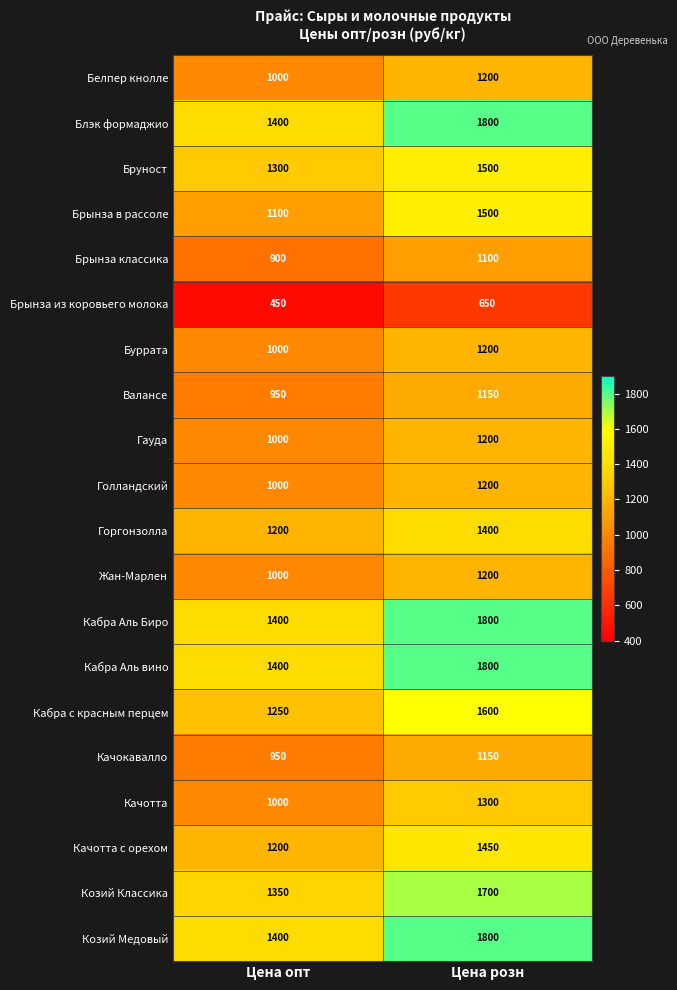

At which category is the sum across all series the highest?

Цена розн